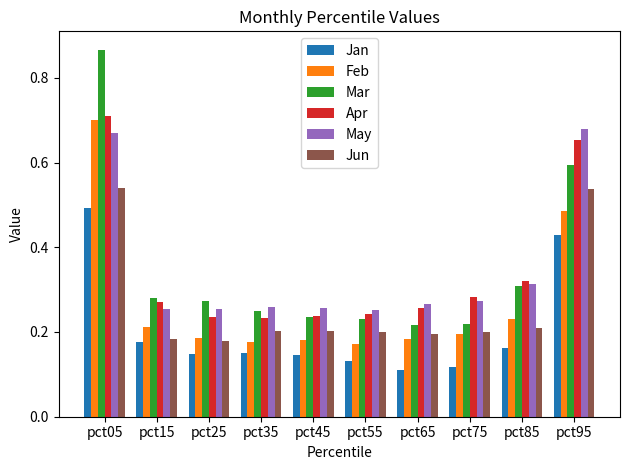

What is the total value across all series at pct85?

1.5